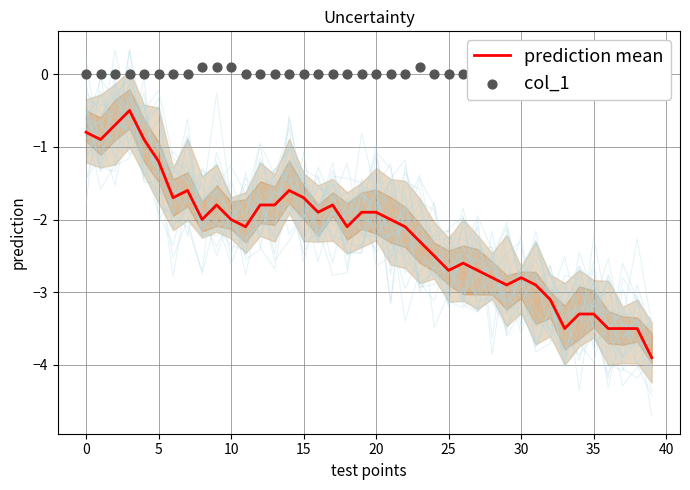

What are all the series names shown in the legend?

prediction mean, col_1